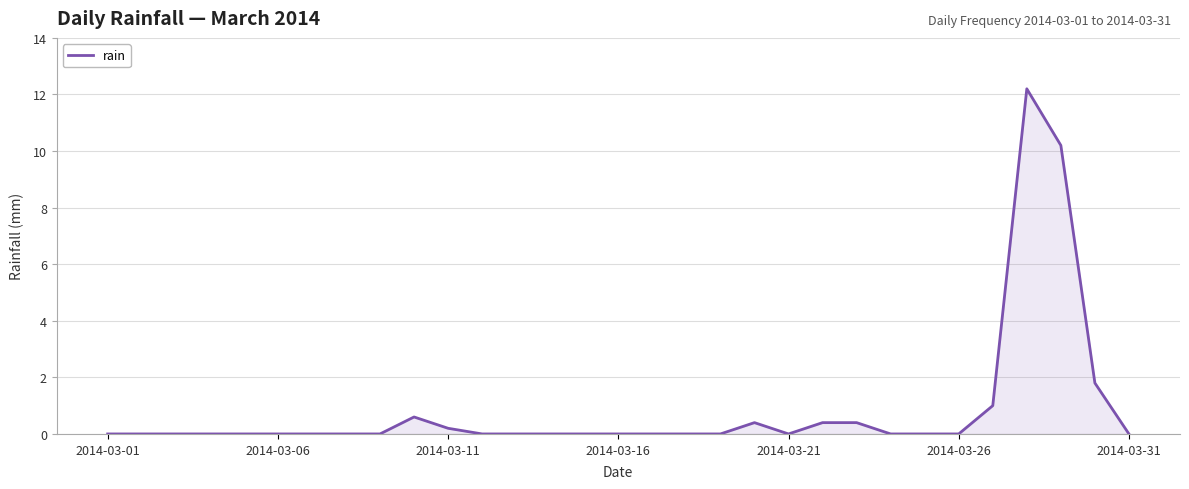

What is the greatest value displayed?

12.2